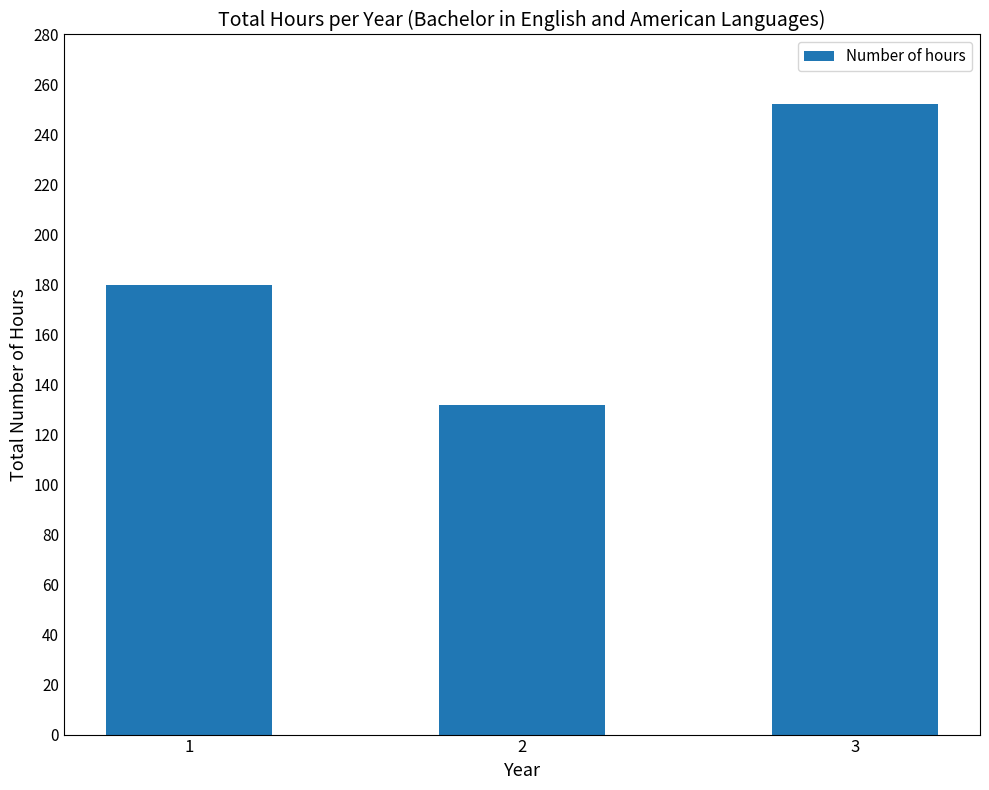

Count the number of categories in the chart.

3